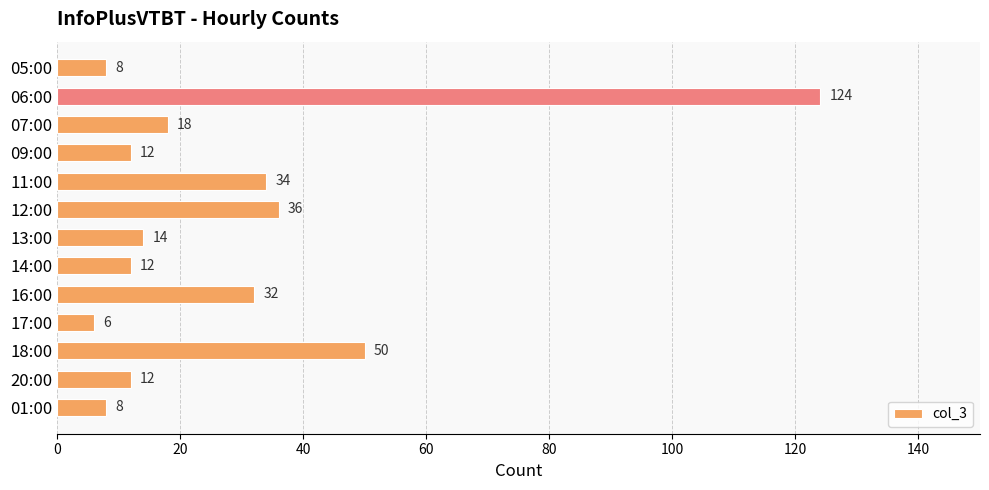

What is the maximum value shown in the chart?

124